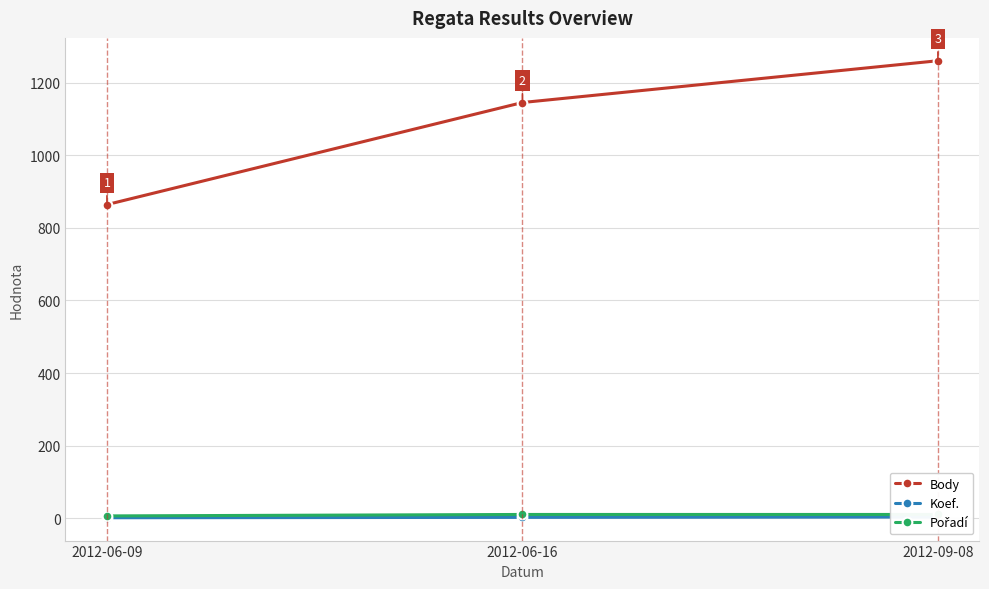

Rank the categories by Body value from highest to lowest.

2012-09-08, 2012-06-16, 2012-06-09